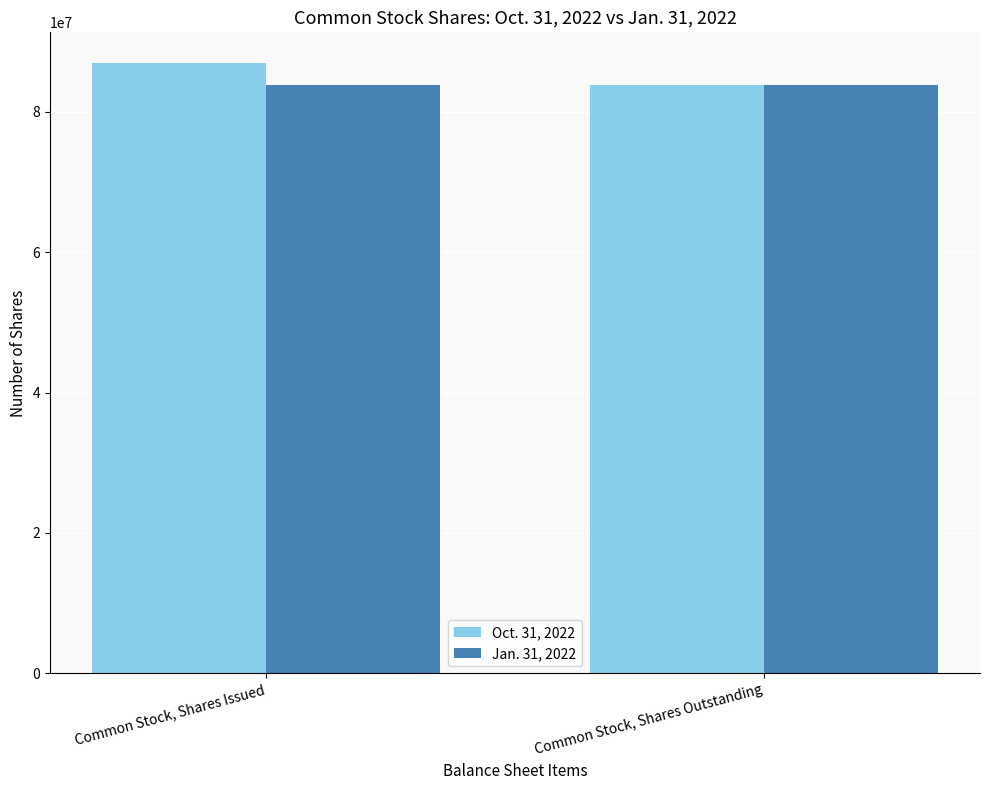

True or false: Jan. 31, 2022 has a value of 149322952 at Common Stock, Shares Issued.

False